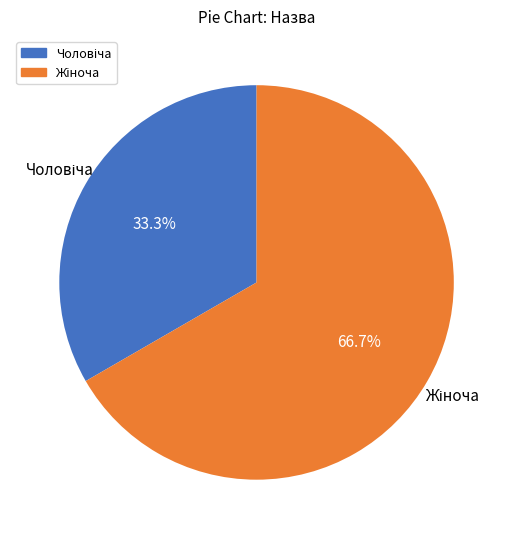

Is there any slice that represents more than half of the pie?

Yes